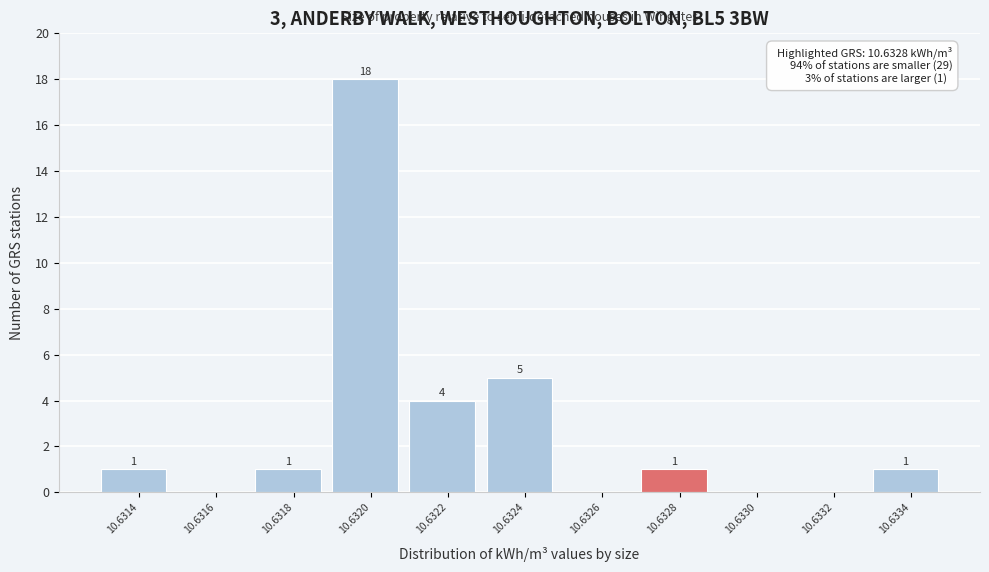

Reading right to left, extract all data points from this chart.

10.6334=1	10.6332=0	10.6330=0	10.6328=1	10.6326=0	10.6324=5	10.6322=4	10.6320=18	10.6318=1	10.6316=0	10.6314=1